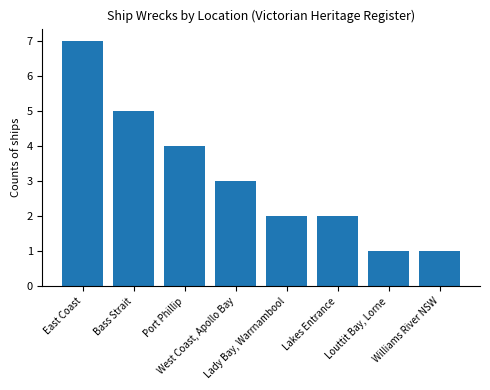

What is the difference between the maximum and minimum values?

6